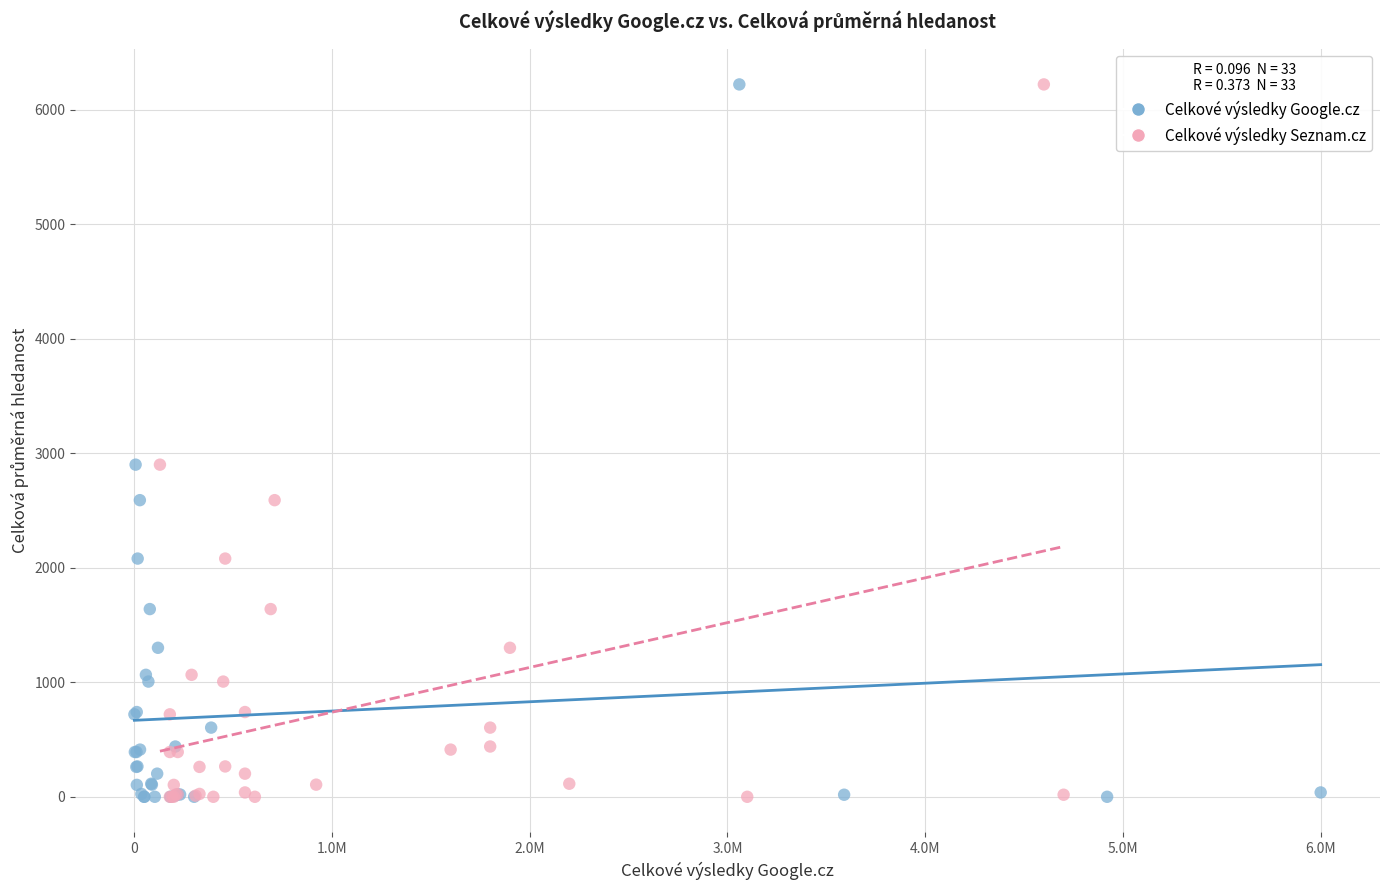

What are all the series names shown in the legend?

Celkové výsledky Google.cz, Celkové výsledky Seznam.cz